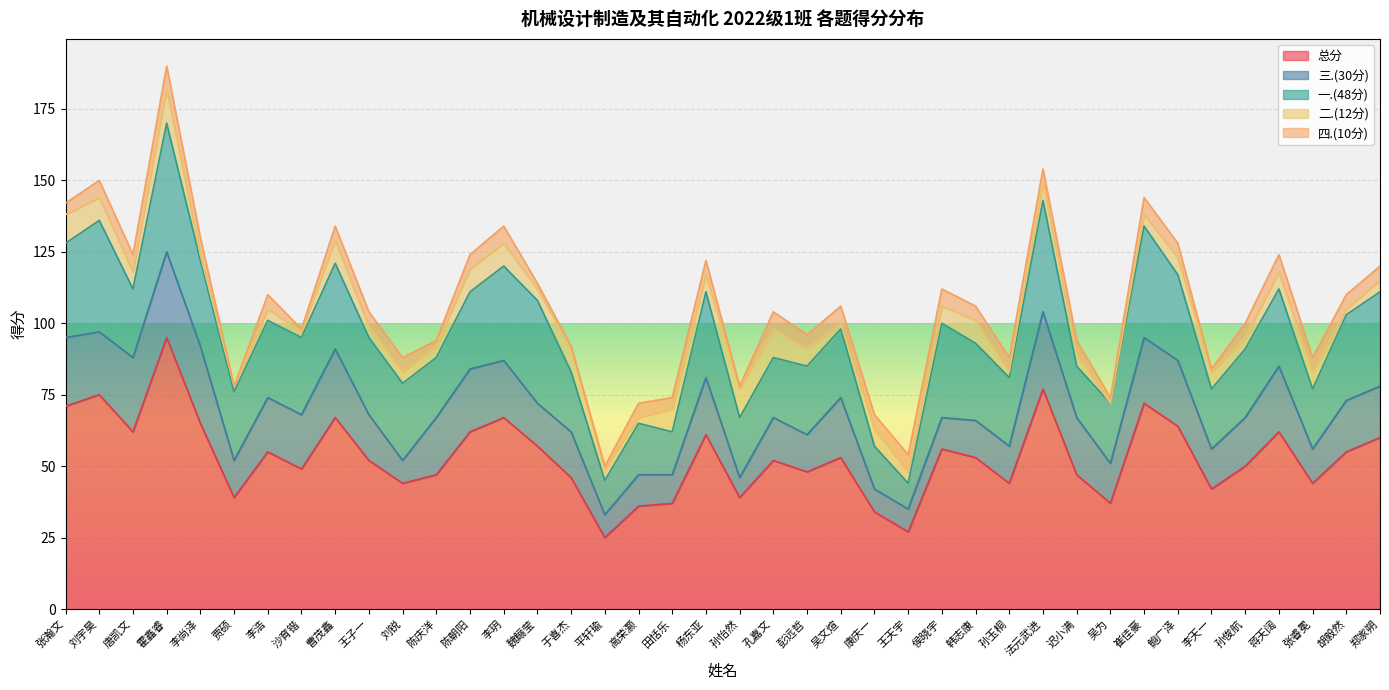

What is the average value of the 总分 series?

53